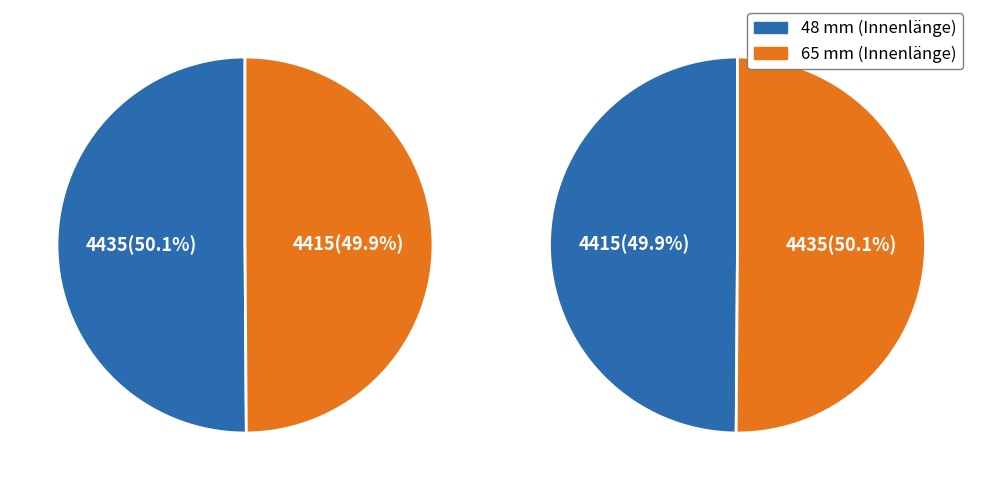

Approximately how many times larger is the value at 65 mm compared to 48 mm?

1.0